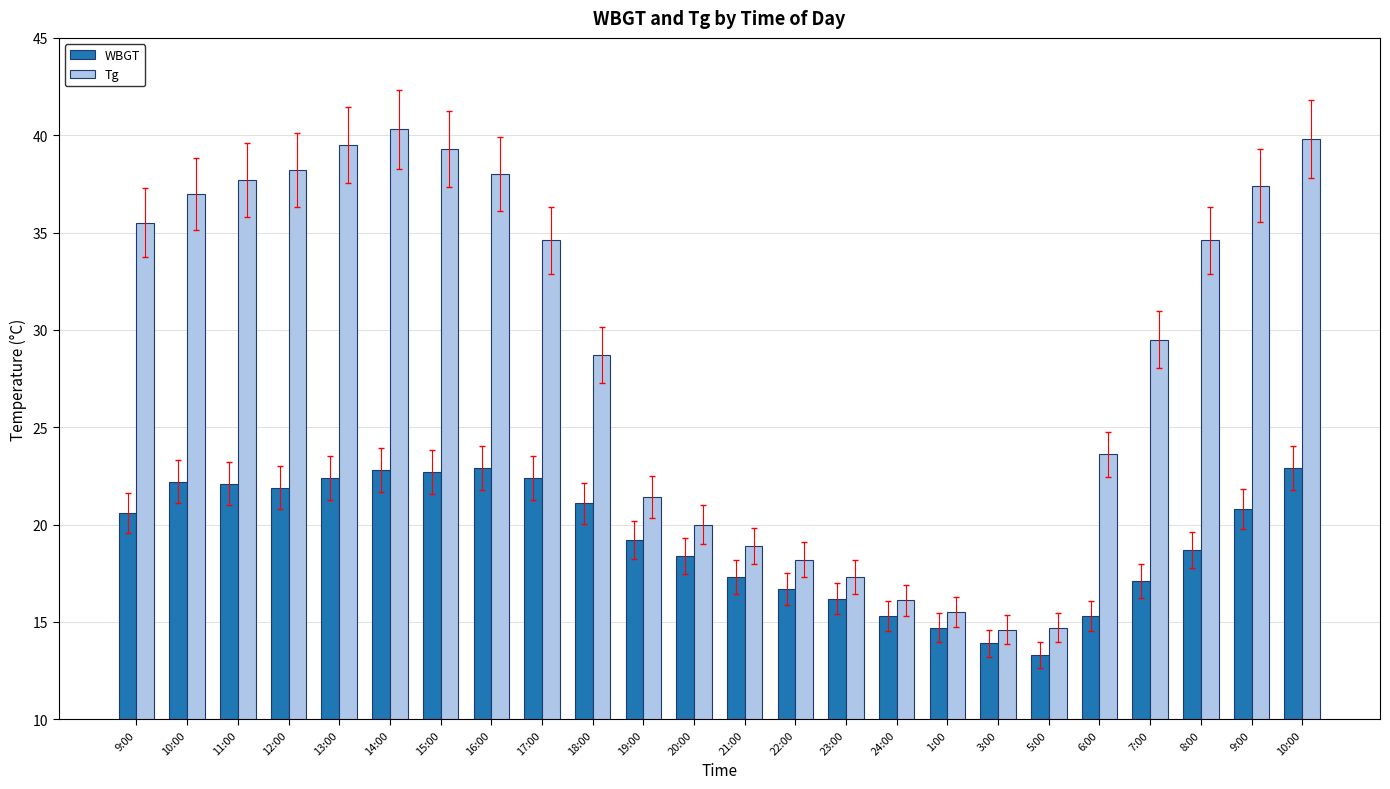

How many values in the WBGT series exceed 20?

12